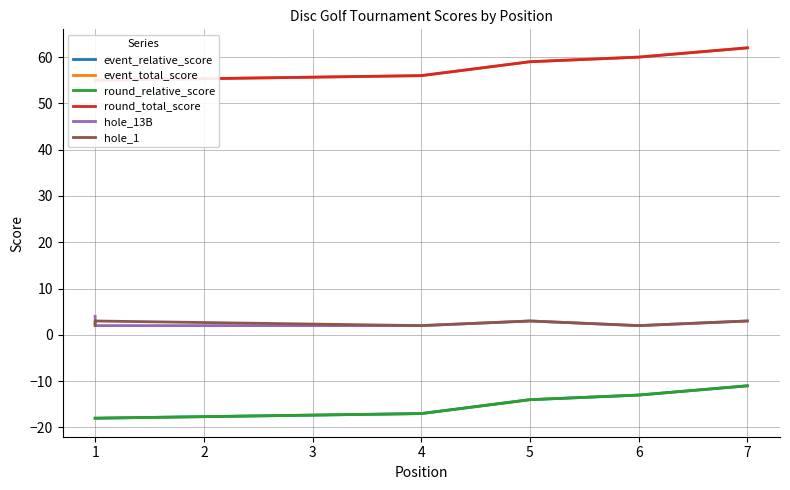

True or false: round_total_score and hole_1 cross at least once.

False